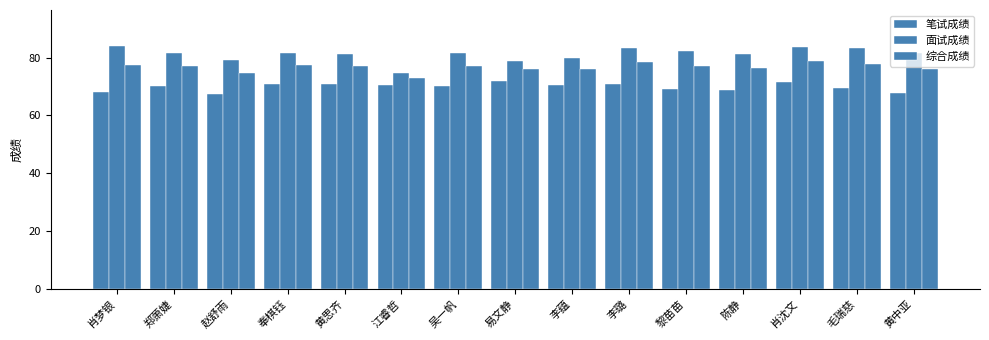

Reading left to right, extract all data points from this chart.

笔试成绩: 68.0	70.3	67.5	70.8	71.0	70.5	70.3	72.0	70.7	71.0	69.0	68.7	71.7	69.5	67.8
面试成绩: 83.9	81.5	79.3	81.6	81.3	74.7	81.5	78.9	79.8	83.5	82.4	81.3	83.8	83.2	81.6
综合成绩: 77.5	77.0	74.6	77.3	77.2	73.0	77.1	76.2	76.1	78.5	77.0	76.3	78.9	77.7	76.1